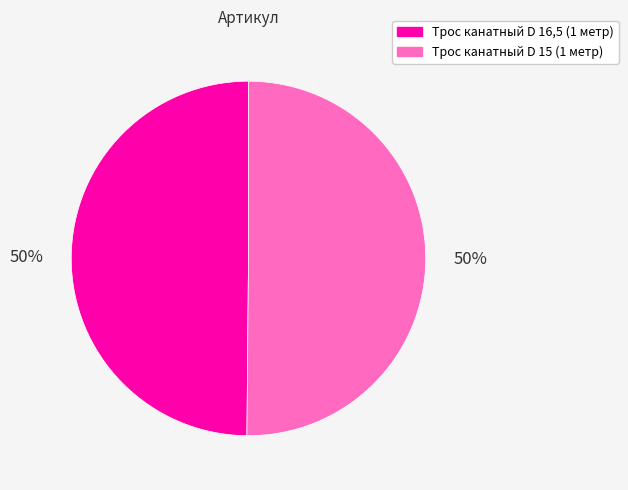

What is the ratio of the value at Трос канатный D 16,5 (1 метр) to the value at Трос канатный D 15 (1 метр)?

1.0